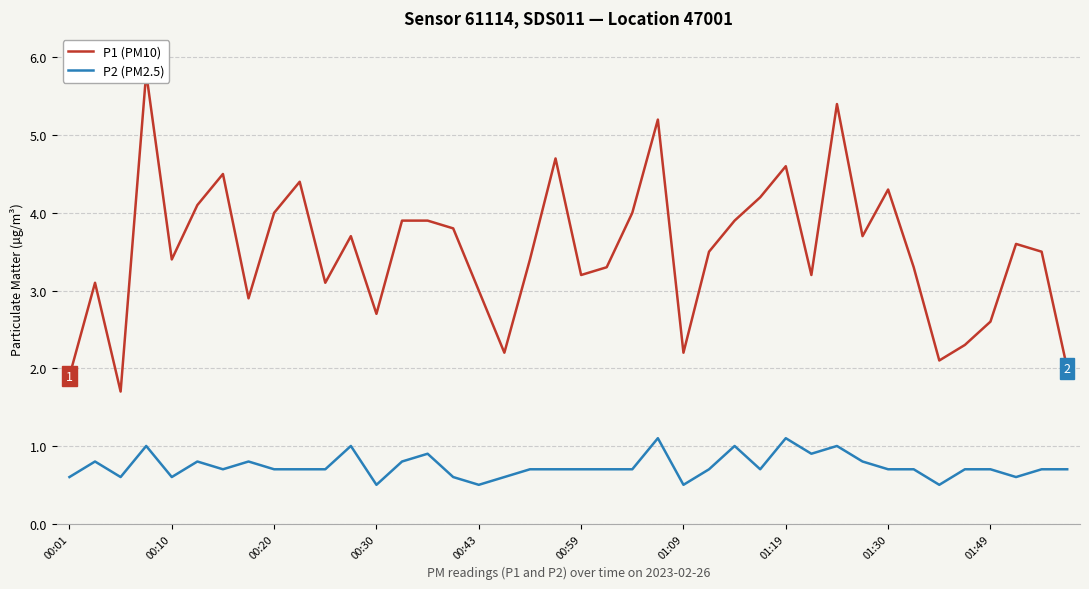

What position from the right is 00:43?

24